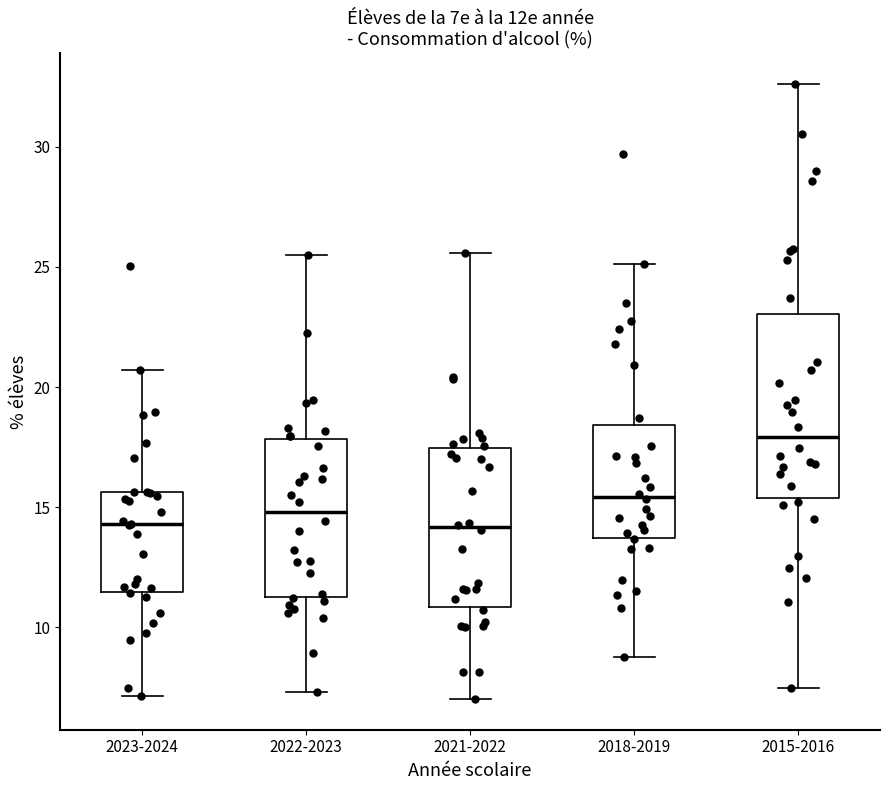

Reading left to right, read every box against the y-axis: the position of its median line, the range the box covers, and the ends of its whiskers. The values are not printed on the chart, so give them approximately, as read against the axis.

2023-2024: median 14.5, box 11.5 to 15.5, whiskers 7.0 to 20.5
2022-2023: median 15.0, box 11.5 to 18.0, whiskers 7.5 to 25.5
2021-2022: median 14.0, box 11.0 to 17.5, whiskers 7.0 to 25.5
2018-2019: median 15.5, box 13.5 to 18.5, whiskers 9.0 to 25.0
2015-2016: median 18.0, box 15.5 to 23.0, whiskers 7.5 to 32.5